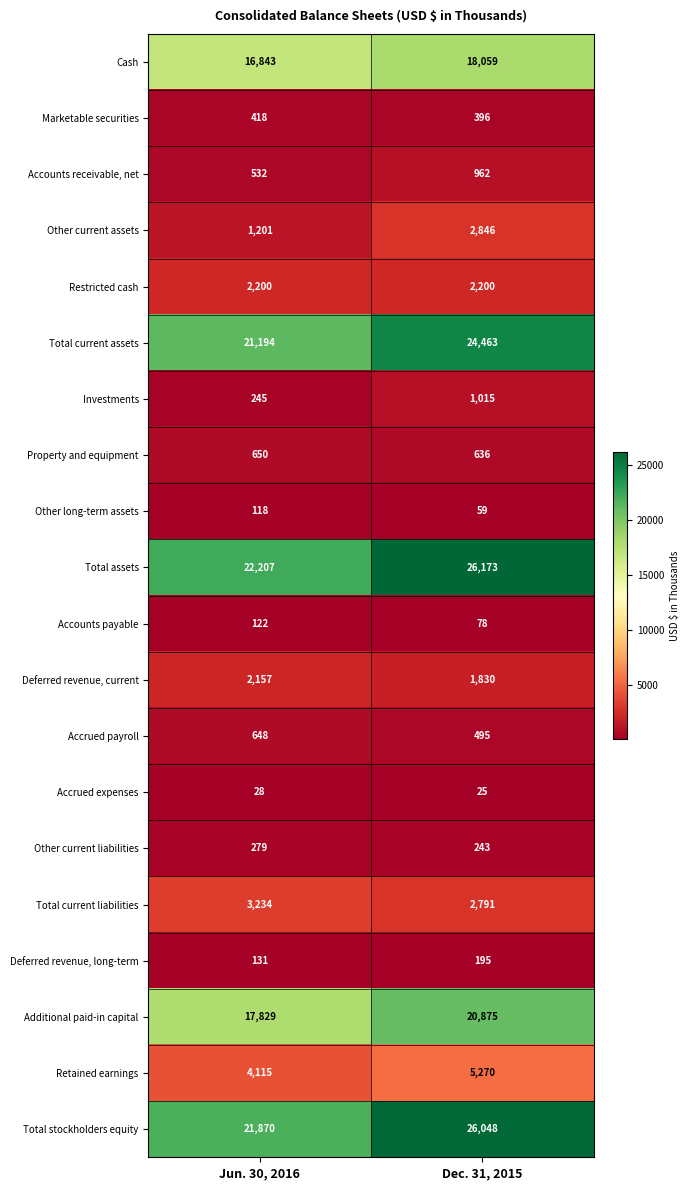

What is the difference between the maximum and minimum values in the Accounts payable series?

44